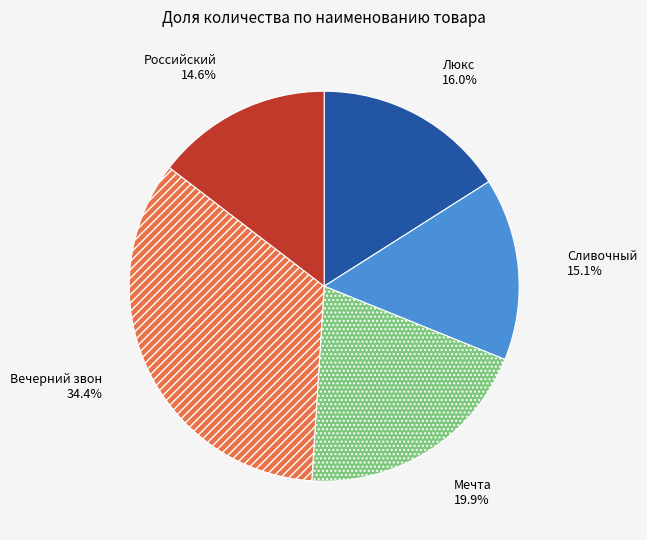

Count the number of slices in the pie.

5